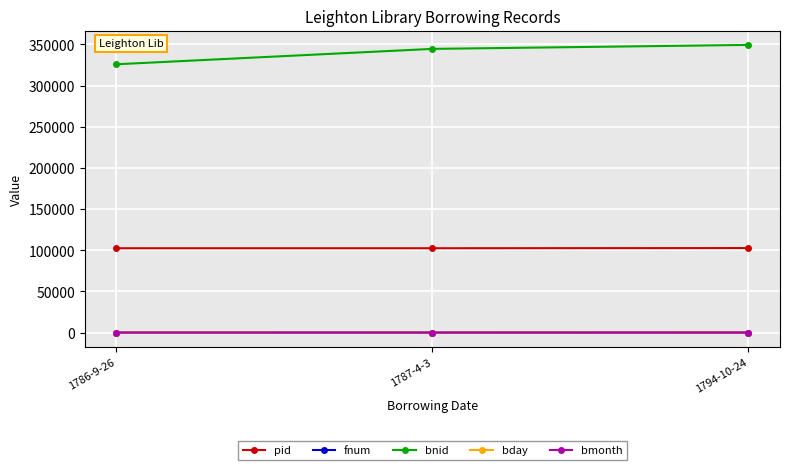

At how many categories does at least one series exceed 131859?

3